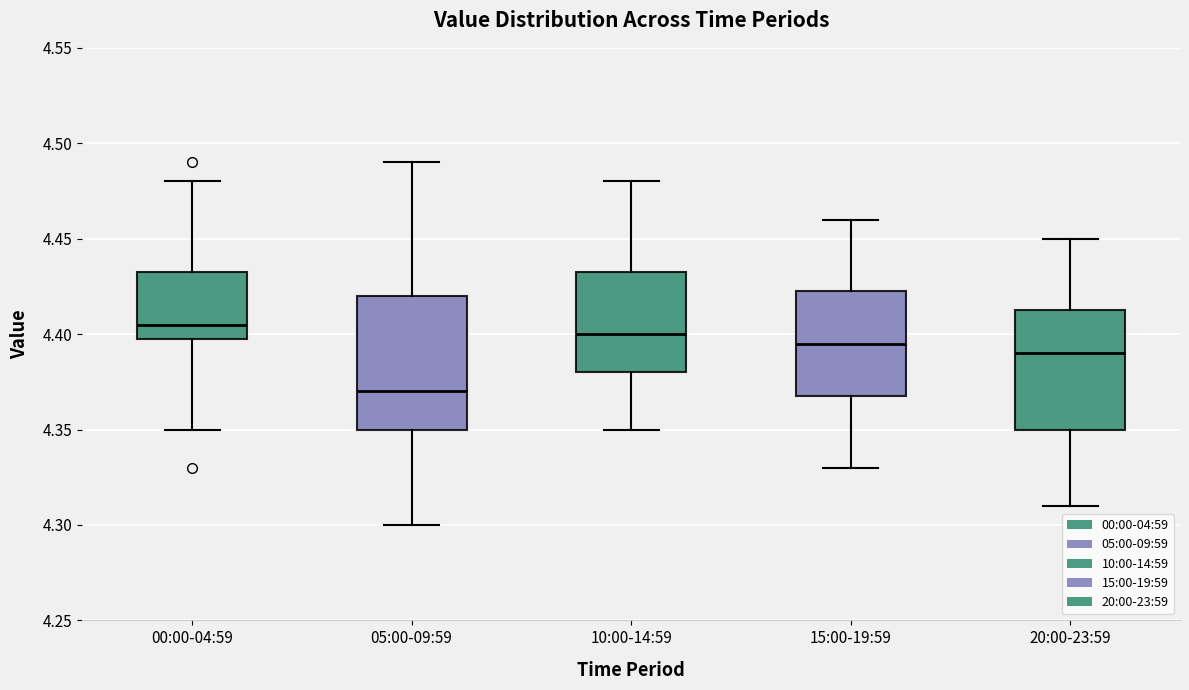

Comparing the boxes themselves (not the whiskers), which one is the tallest?

05:00-09:59